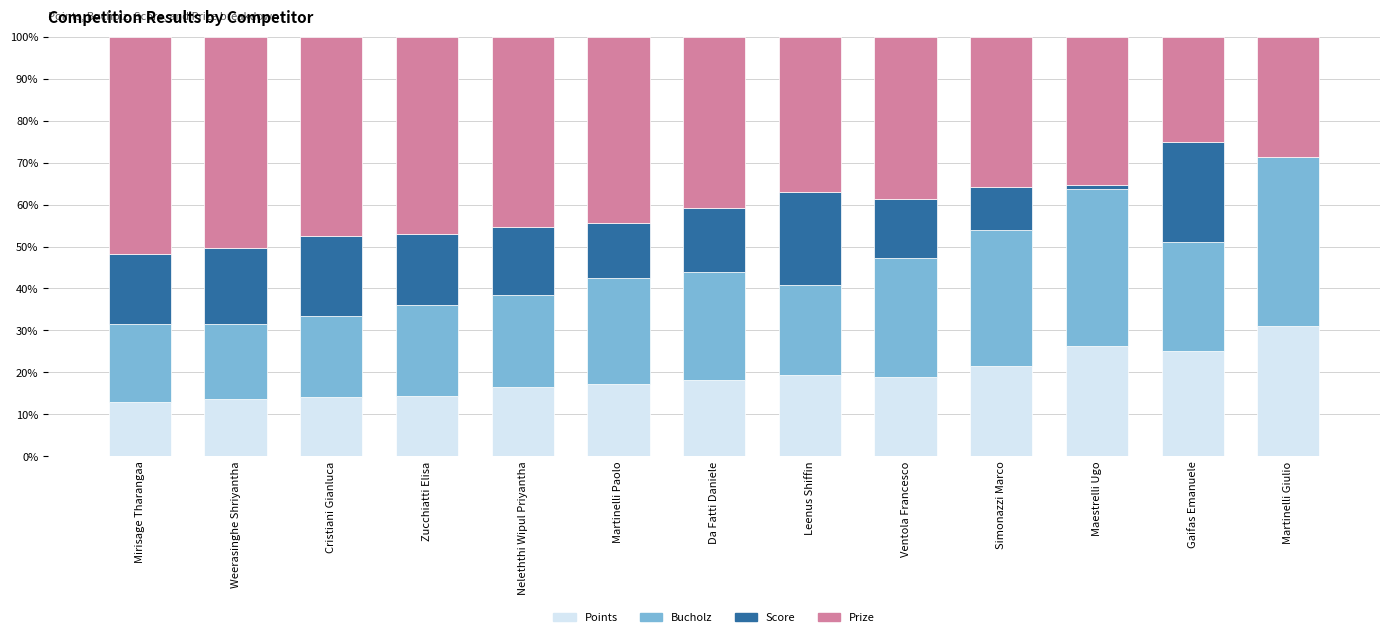

How many data points does each series have?

13